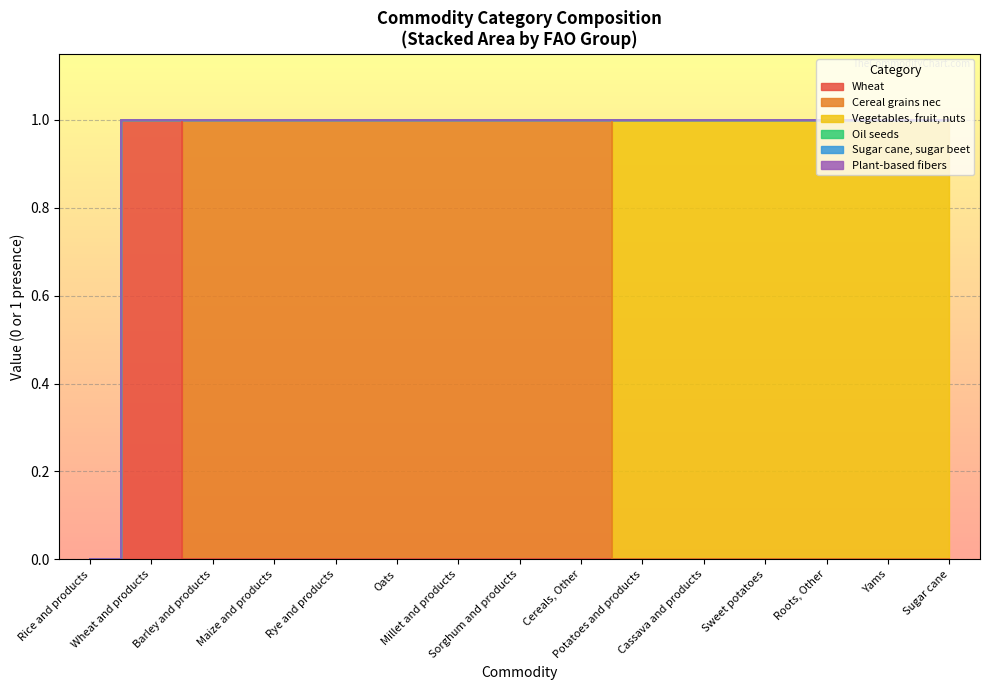

Rank the categories by Oil seeds value from lowest to highest.

Rice and products, Wheat and products, Barley and products, Maize and products, Rye and products, Oats, Millet and products, Sorghum and products, Cereals, Other, Potatoes and products, Cassava and products, Sweet potatoes, Roots, Other, Yams, Sugar cane